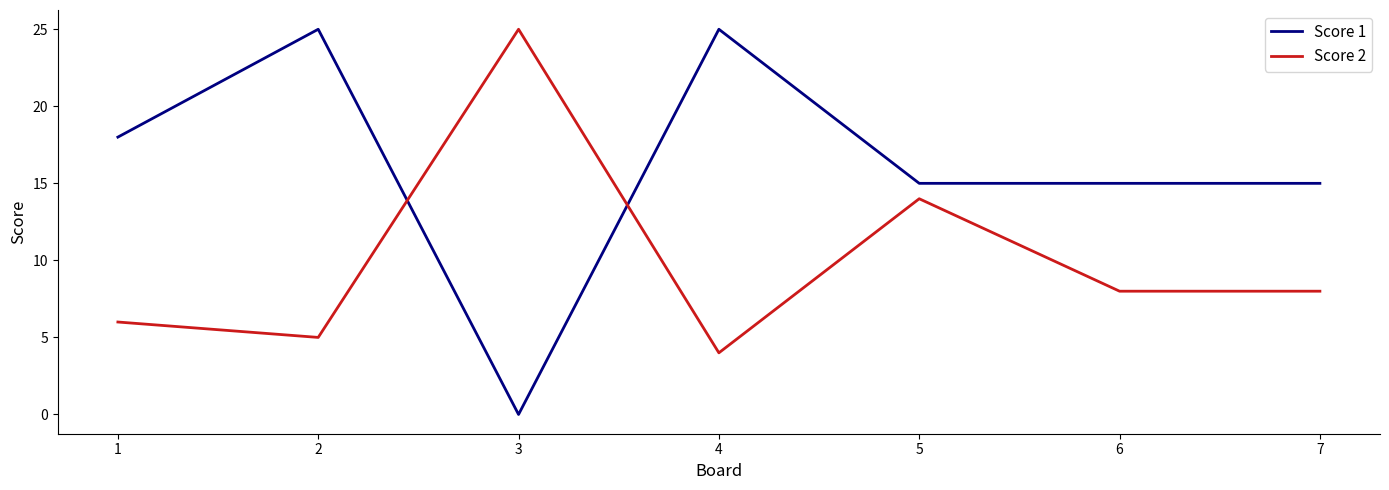

In Score 2, how many points are higher than both neighbors (excluding endpoints)?

2